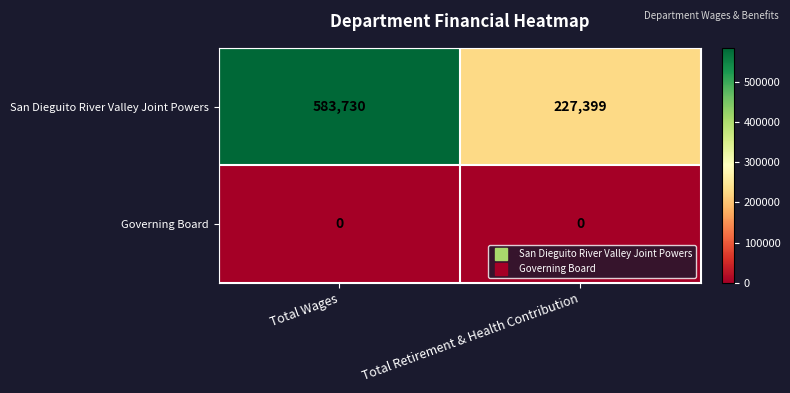

Between Total Wages and Total Retirement & Health Contribution, which series saw the biggest shift?

San Dieguito River Valley Joint Powers